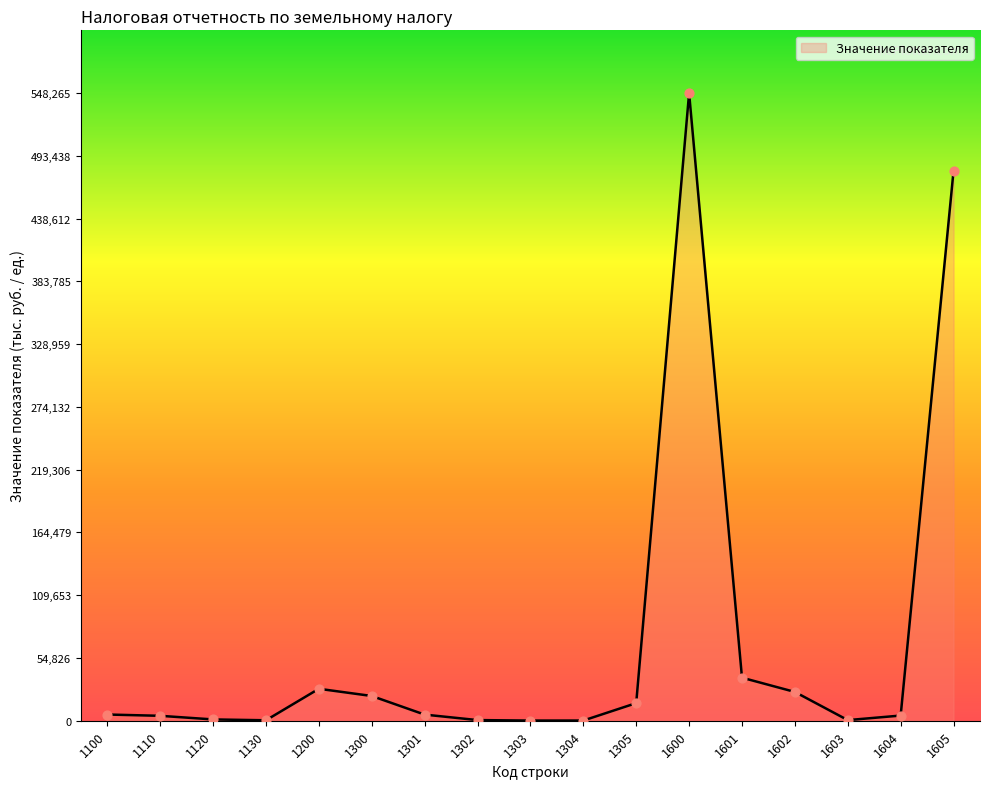

What is the change in value from 1305 to 1604?

-10869